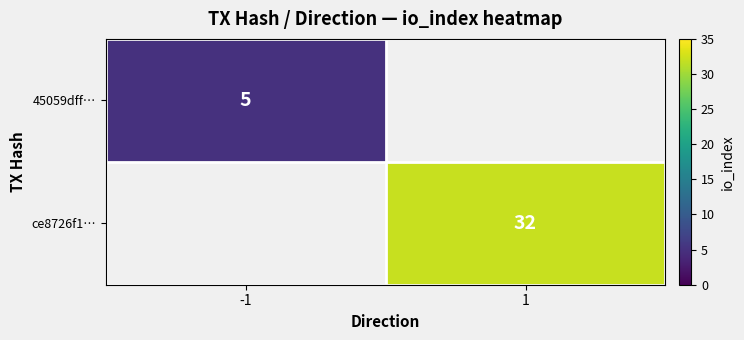

The value of 45059dff… at -1 is 2. True or false?

False